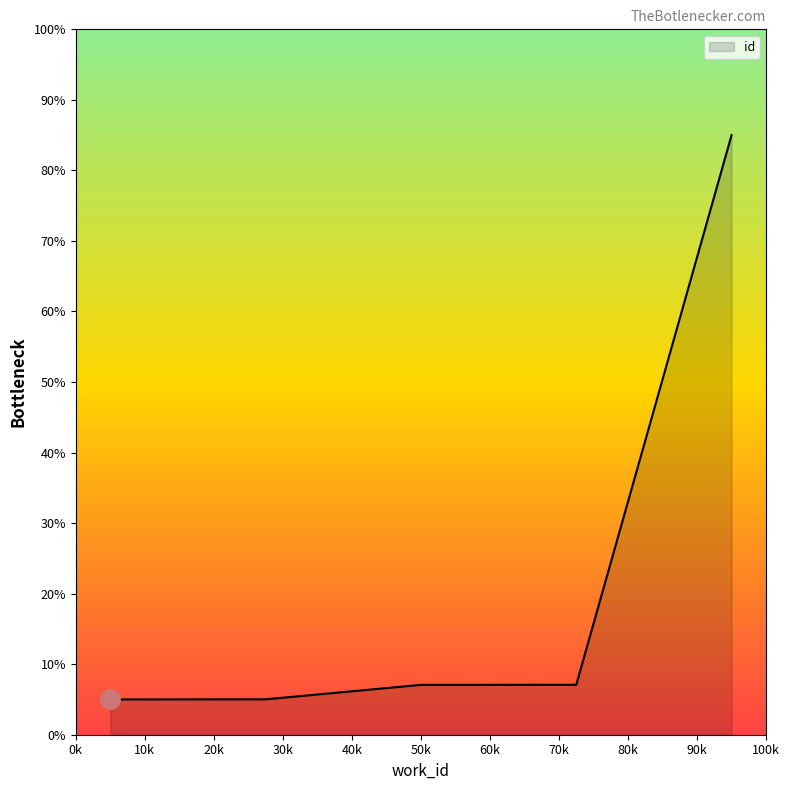

True or false: there are more than 2 points higher than both neighbors.

False